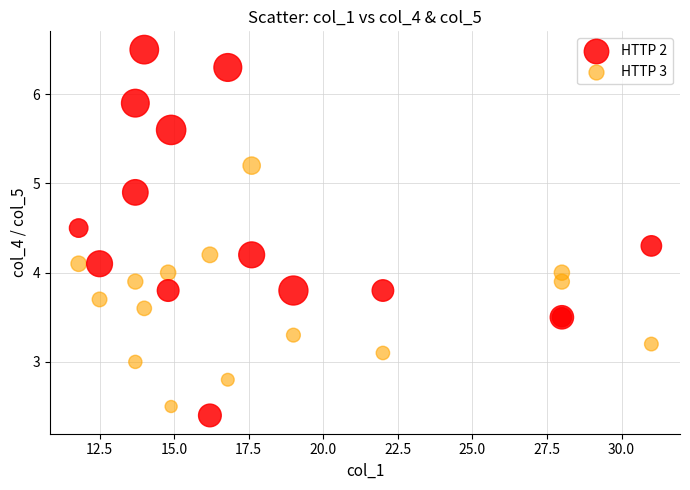

Which series has the widest spread of Y values?

HTTP 2